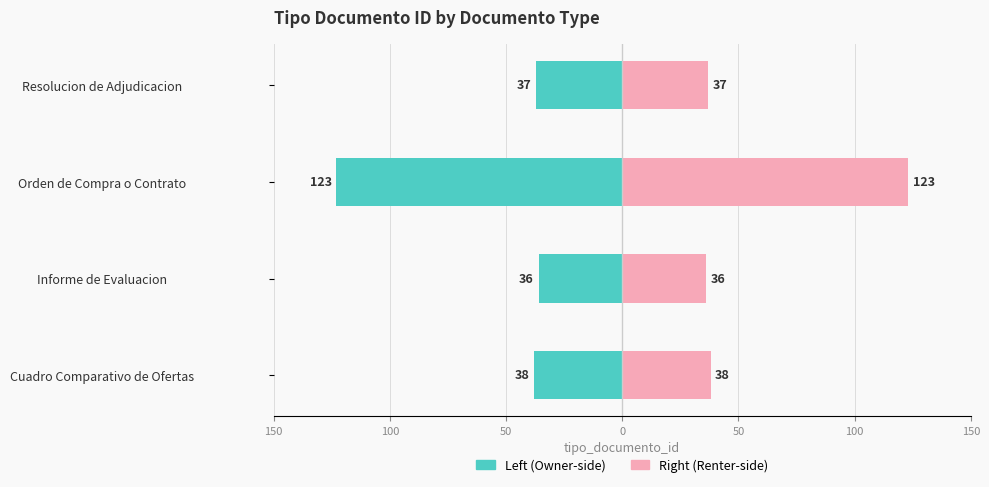

Are the bars horizontal?

Yes